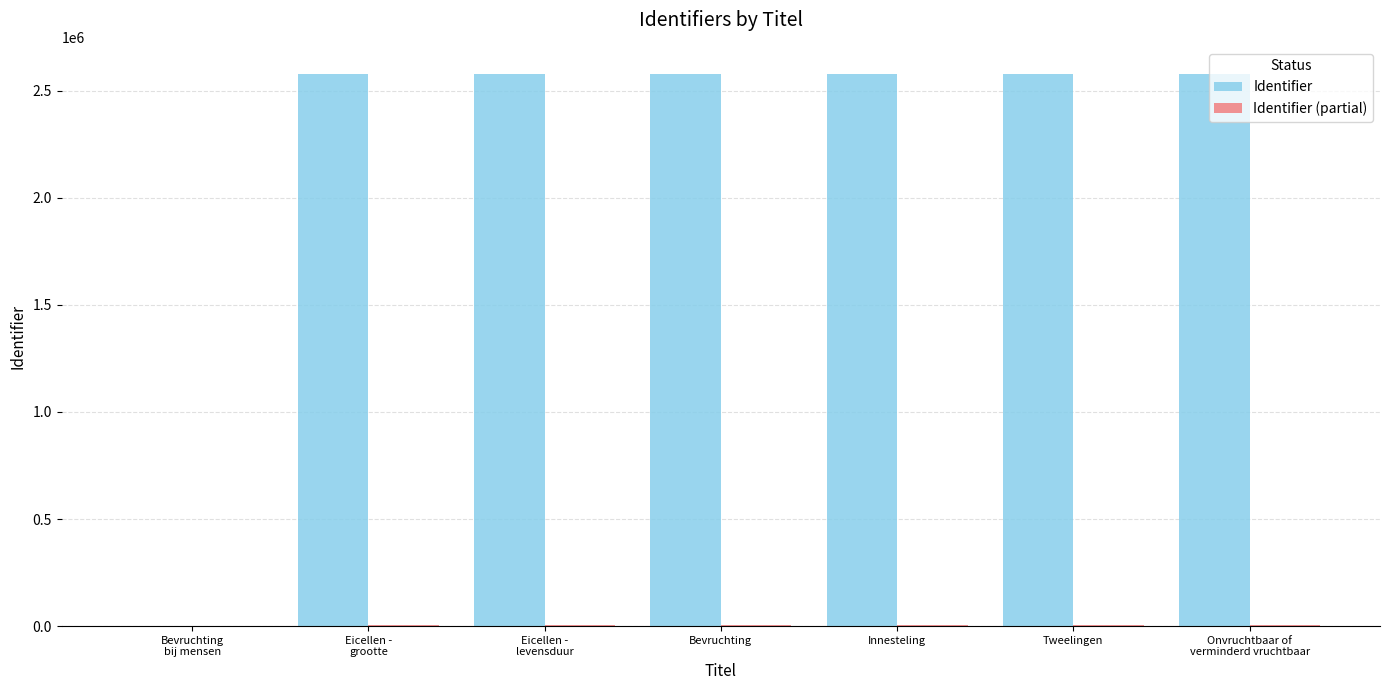

What is the maximum value shown in the chart?

2576560